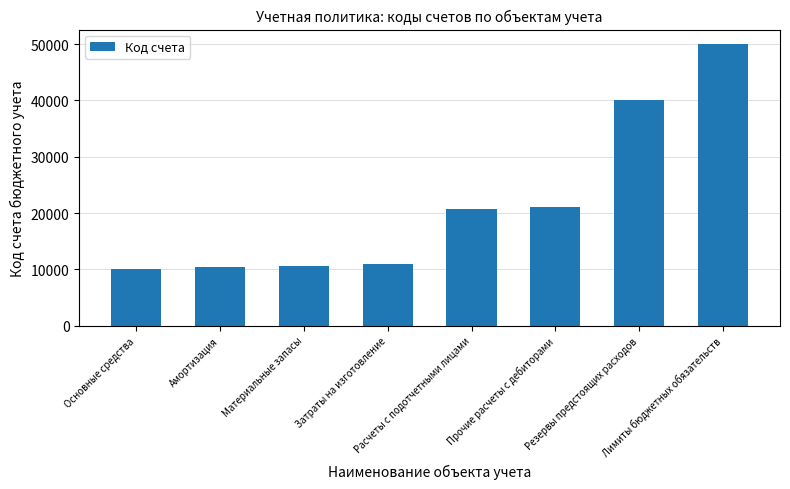

What is the greatest value displayed?

50100